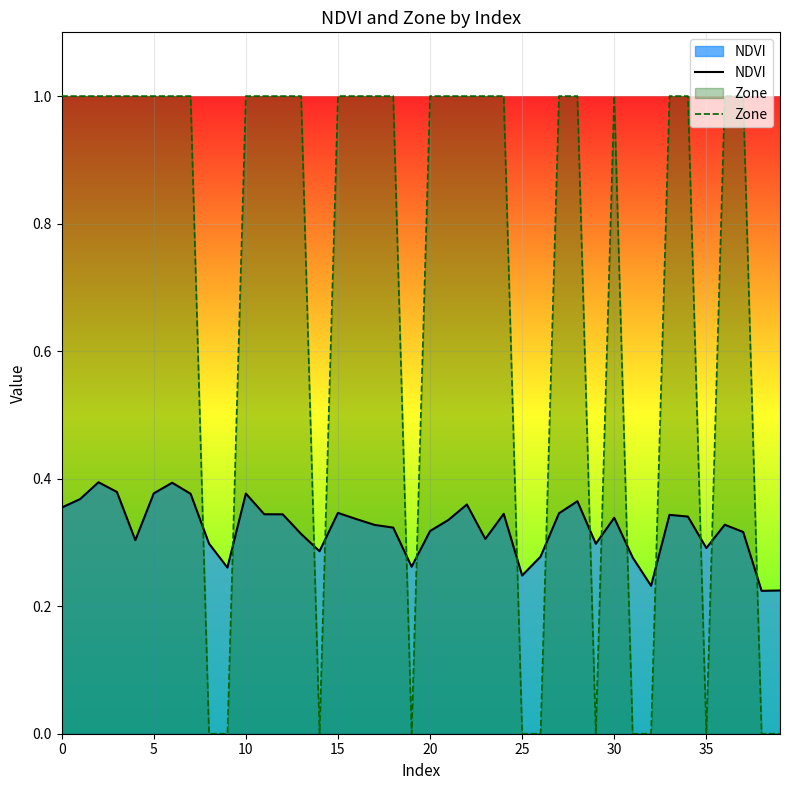

What are all the series names shown in the legend?

NDVI, Zone